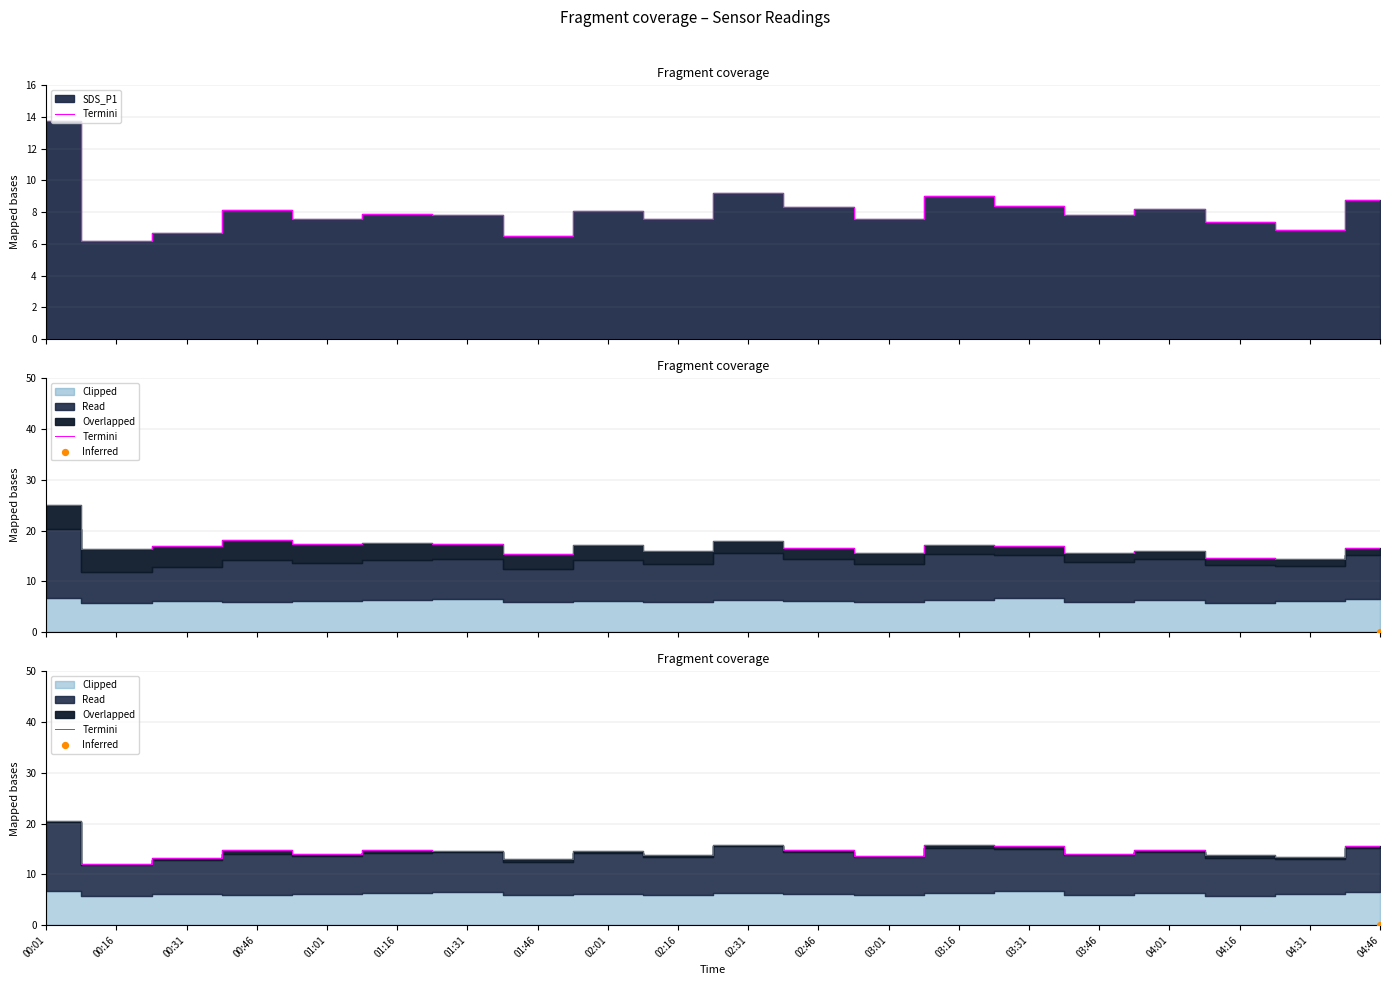

What is the ratio of the value at 02:31 to the value at 00:46?

1.1